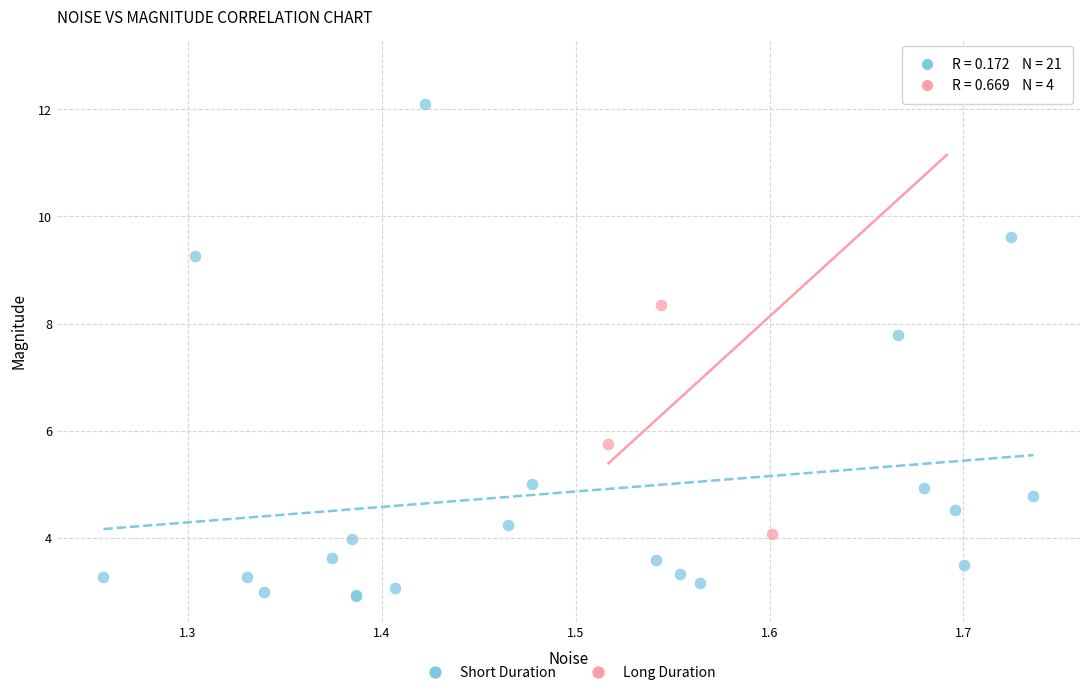

What are all the series names shown in the legend?

Short Duration, Long Duration